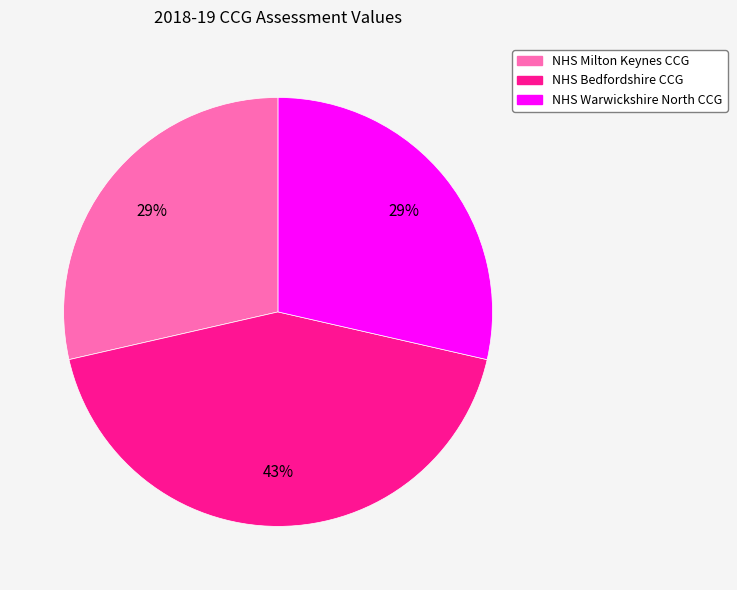

Between NHS Bedfordshire CCG and NHS Warwickshire North CCG, which is larger?

NHS Bedfordshire CCG